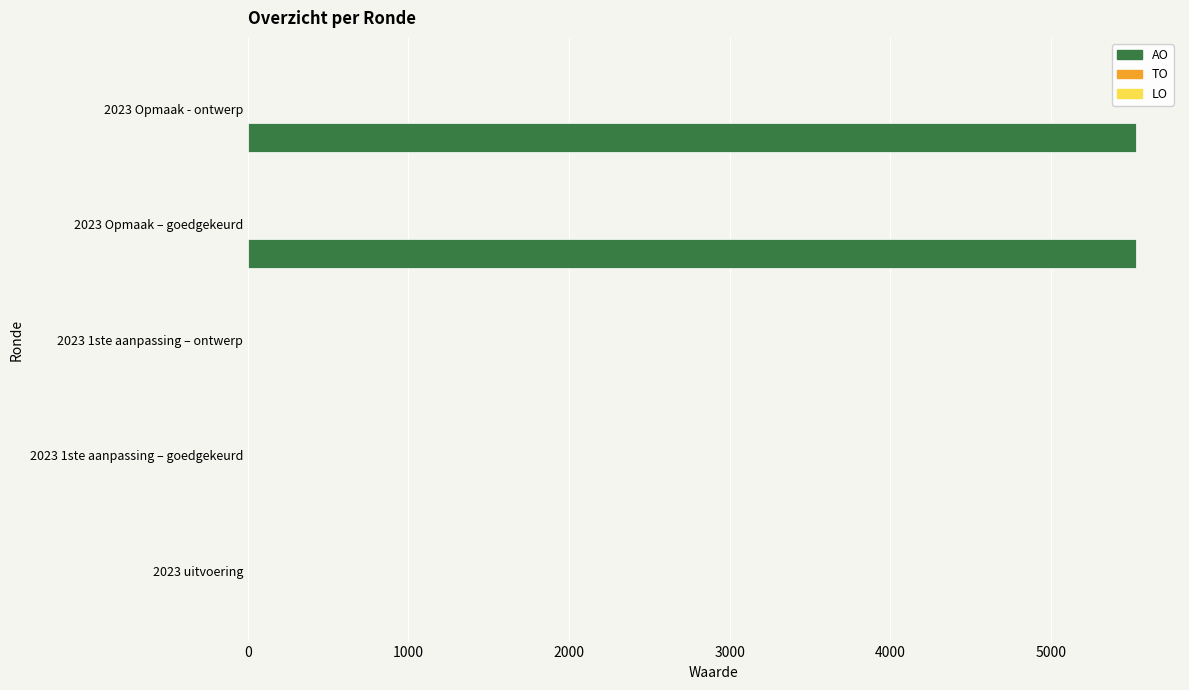

The chart shows a value of 3510 at 2023 Opmaak - ontwerp. True or false?

False